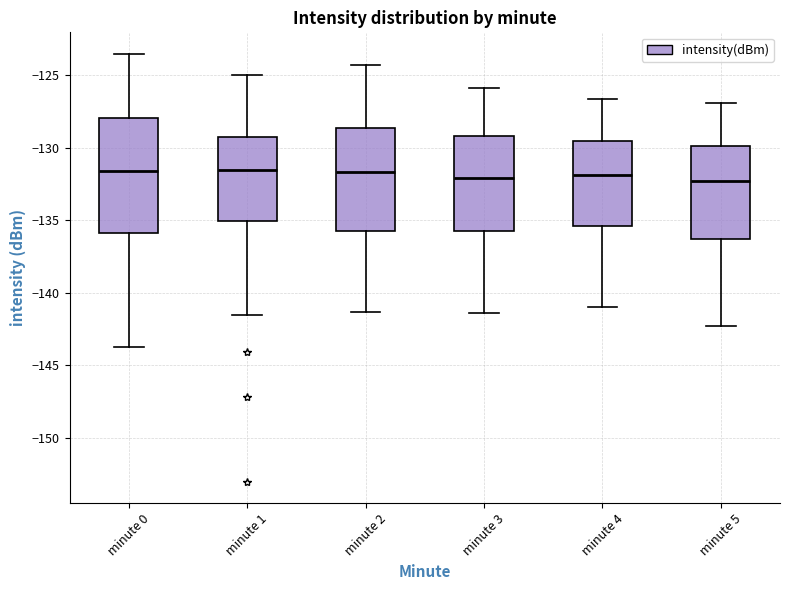

Reading left to right, transcribe this box plot: for each box, give where its median line is, the range the box spans, and where its two whiskers end, as read against the y-axis. The values are not printed on the chart, so give them approximately, as read against the axis.

minute 0: median -131.5, box -136.0 to -128.0, whiskers -143.5 to -123.5
minute 1: median -131.5, box -135.0 to -129.0, whiskers -141.5 to -125.0
minute 2: median -131.5, box -135.5 to -128.5, whiskers -141.5 to -124.5
minute 3: median -132.0, box -135.5 to -129.0, whiskers -141.5 to -126.0
minute 4: median -132.0, box -135.5 to -129.5, whiskers -141.0 to -126.5
minute 5: median -132.5, box -136.5 to -130.0, whiskers -142.5 to -127.0